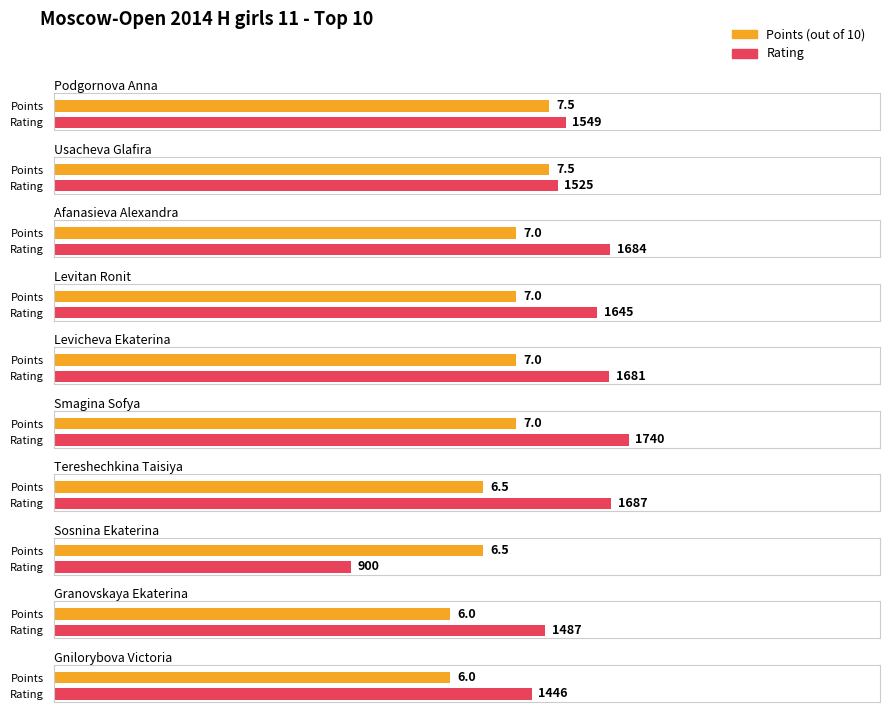

How many values in the Points series exceed 7?

2